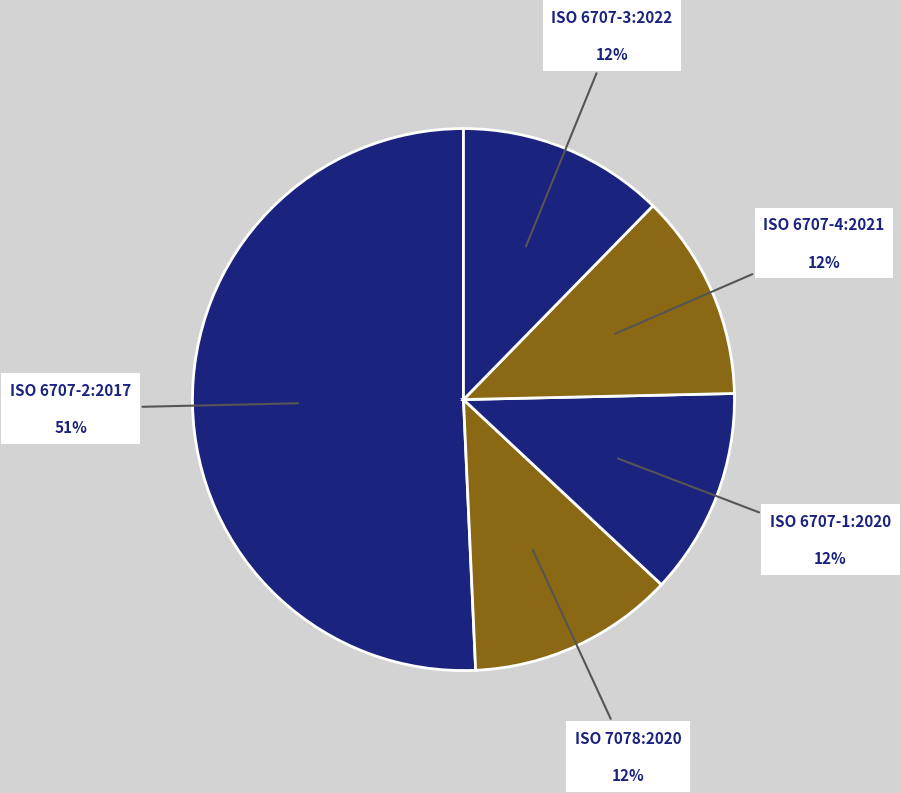

Does any single category account for the majority?

Yes